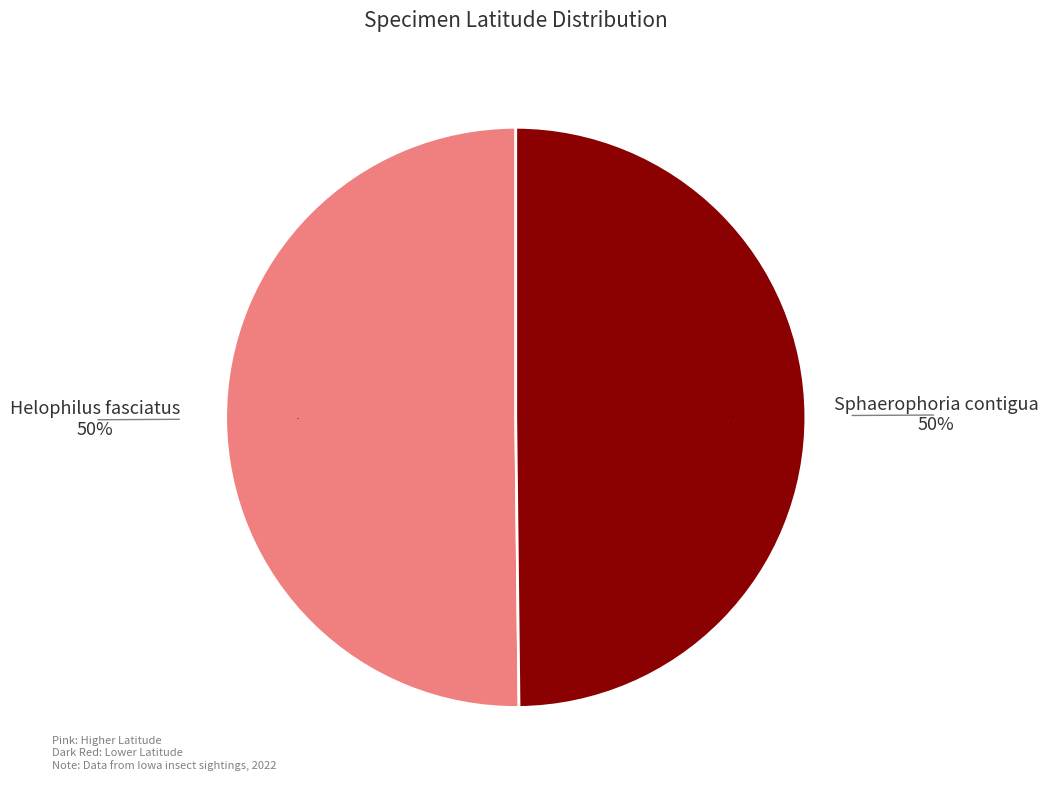

What percentage do Helophilus fasciatus (319922) and Sphaerophoria contigua (348797) together represent?

100.0%